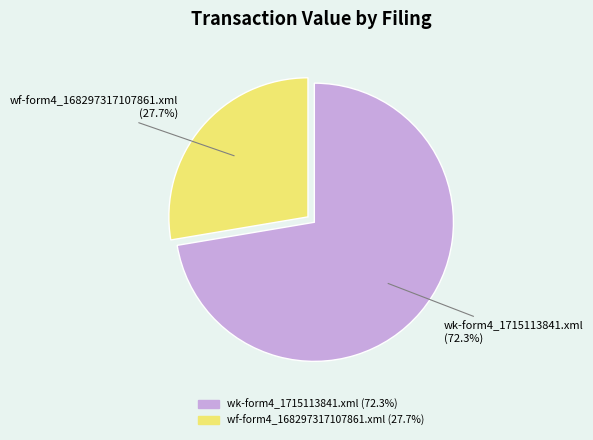

To the nearest percent, what percentage of the pie is wf-form4_168297317107861.xml?

28%